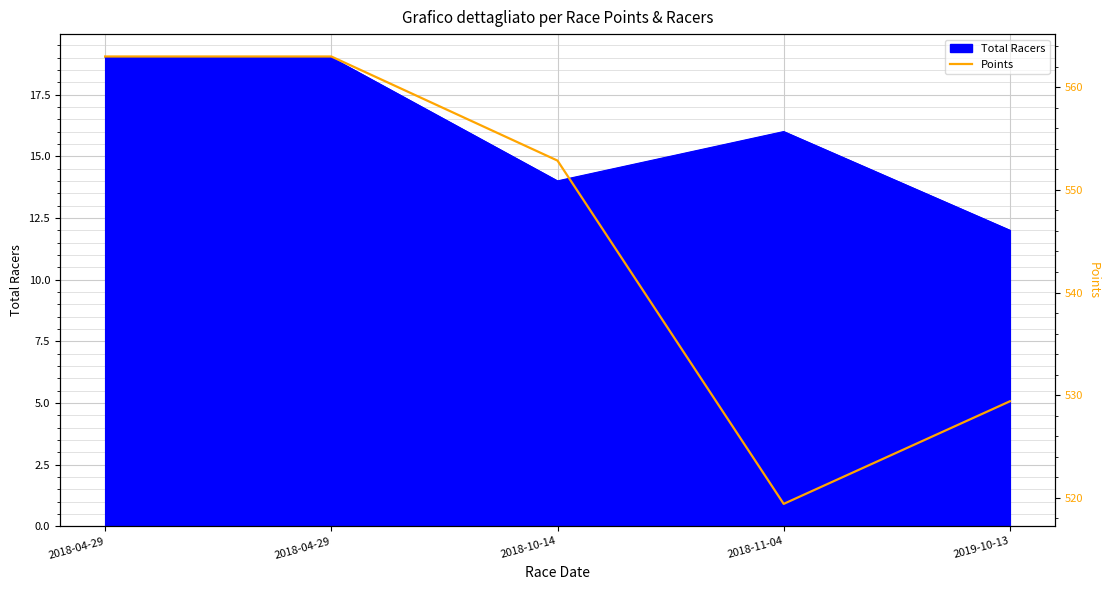

Is it true that the value at 2018-04-29 is 563.0?

True